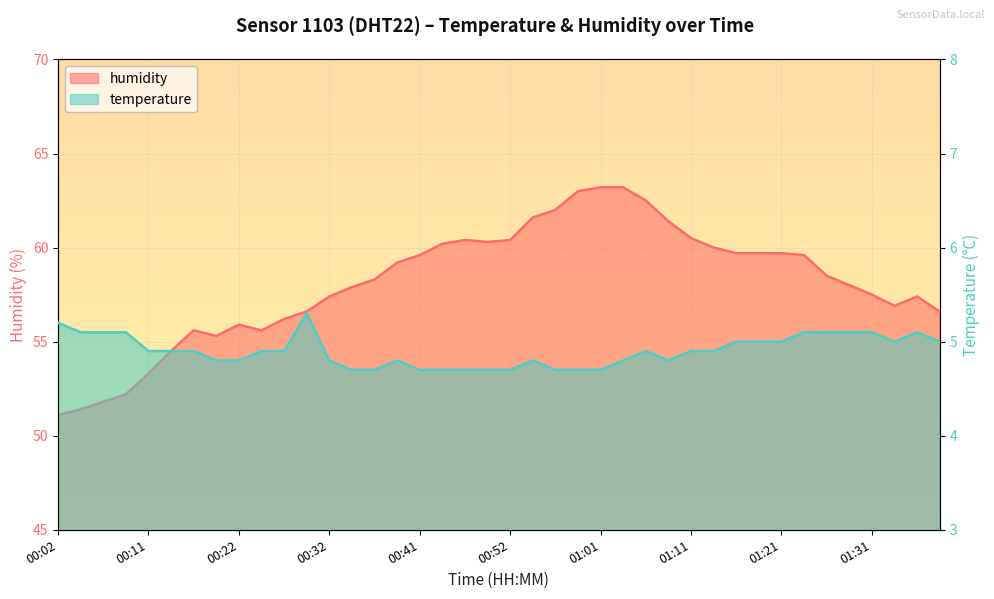

Rank the series at 01:16 from highest to lowest value.

humidity, temperature